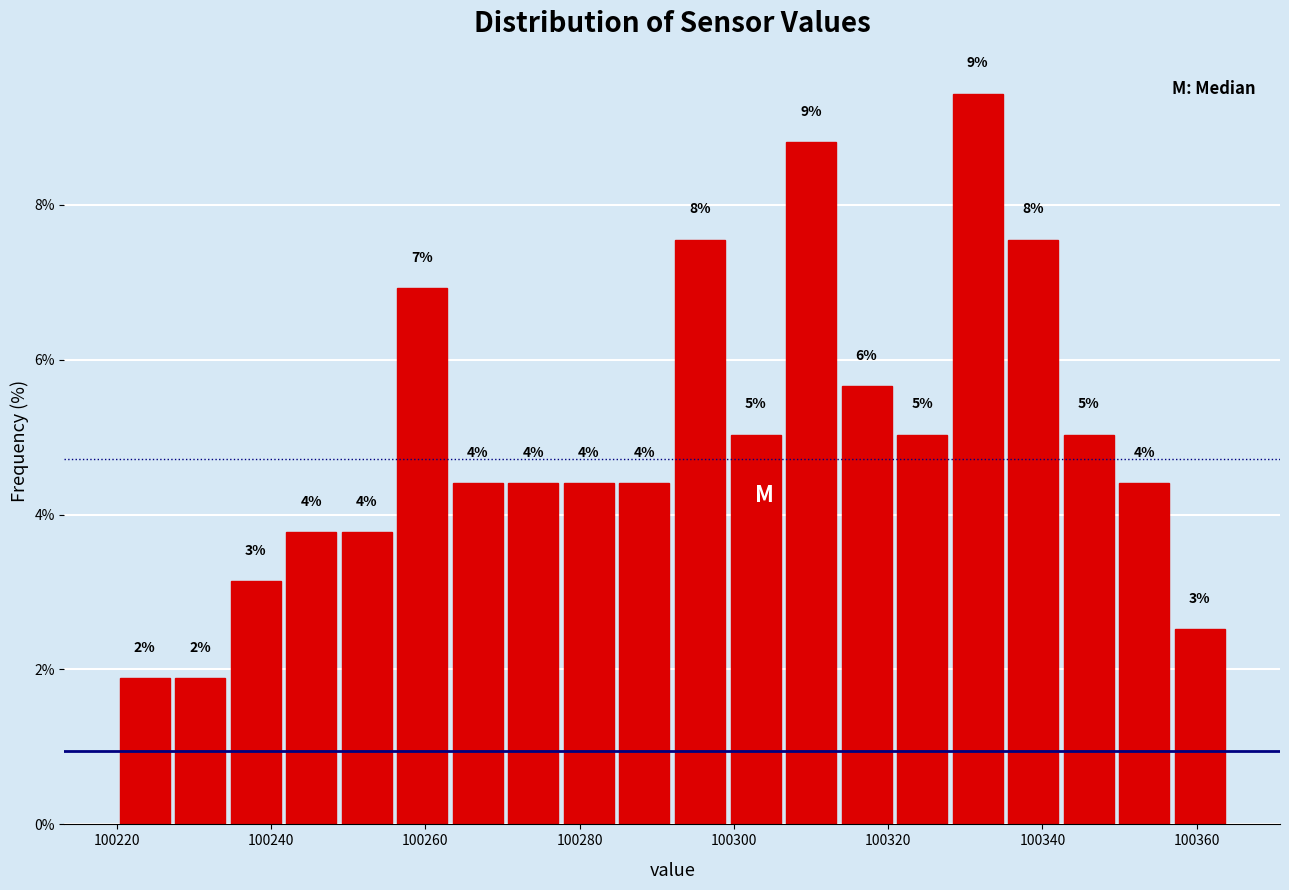

Around what value on the x-axis is the tallest bar? Give the approximate position of its centre, as read against the axis.

100332